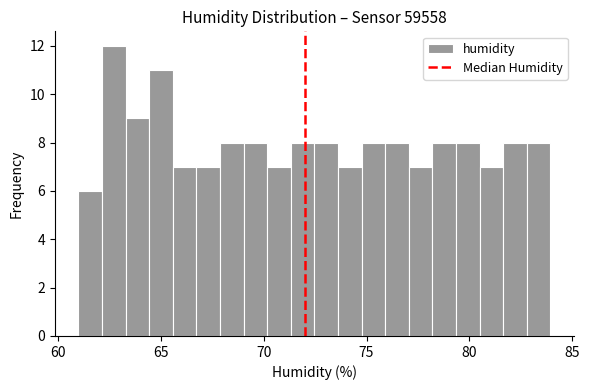

Read against the x-axis, roughly where is the centre of the tallest bar?

62.5